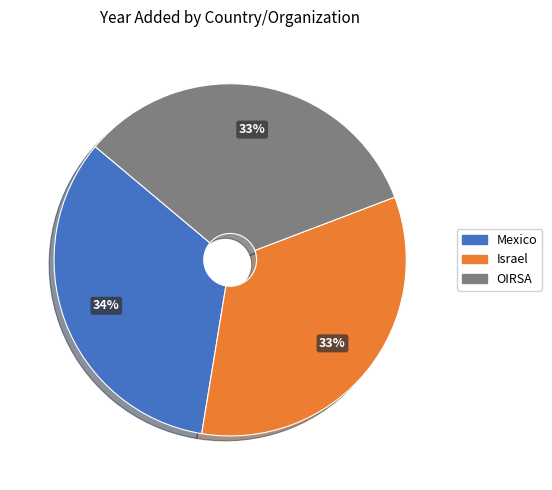

Is it true that Israel is 40% of the pie?

False